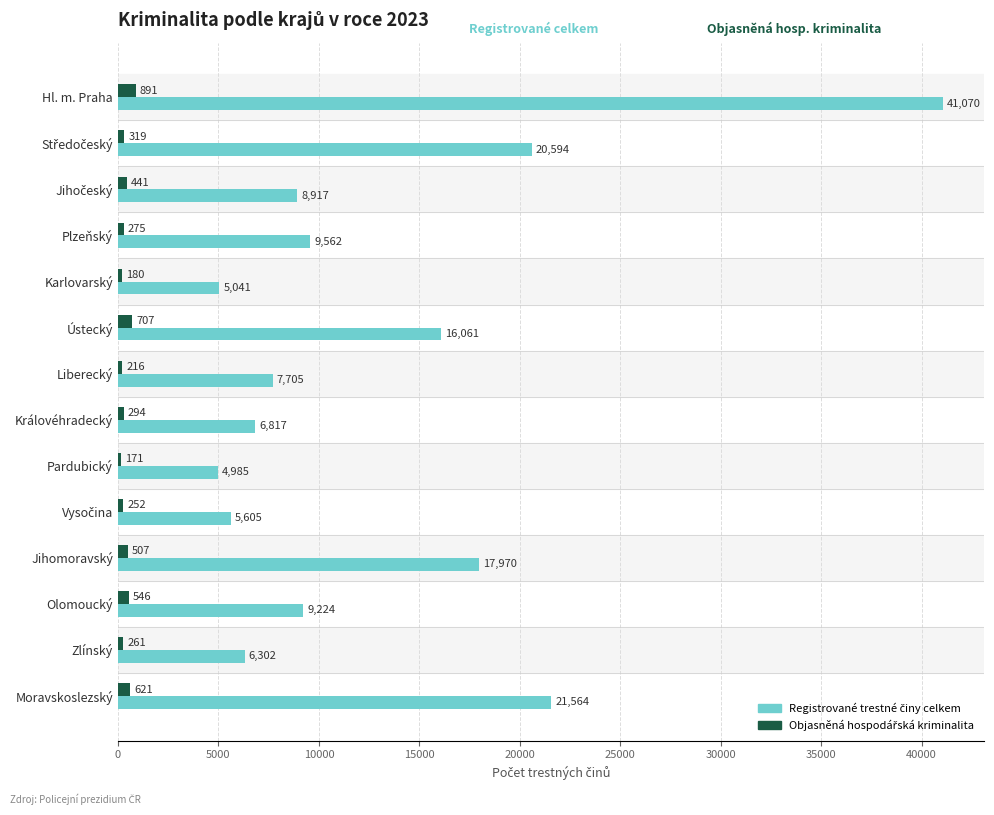

What is the greatest value displayed?

41070